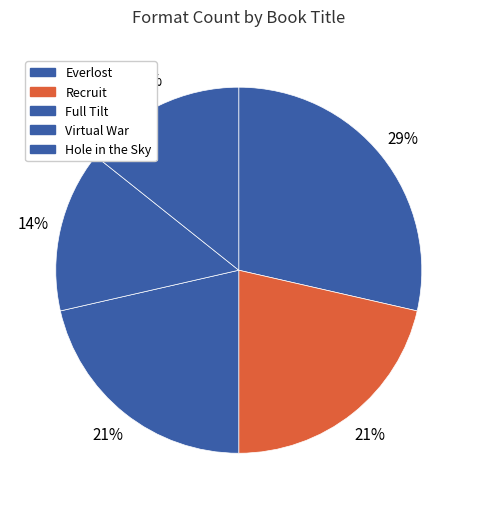

What percentage do Virtual War and Recruit together represent?

35.7%